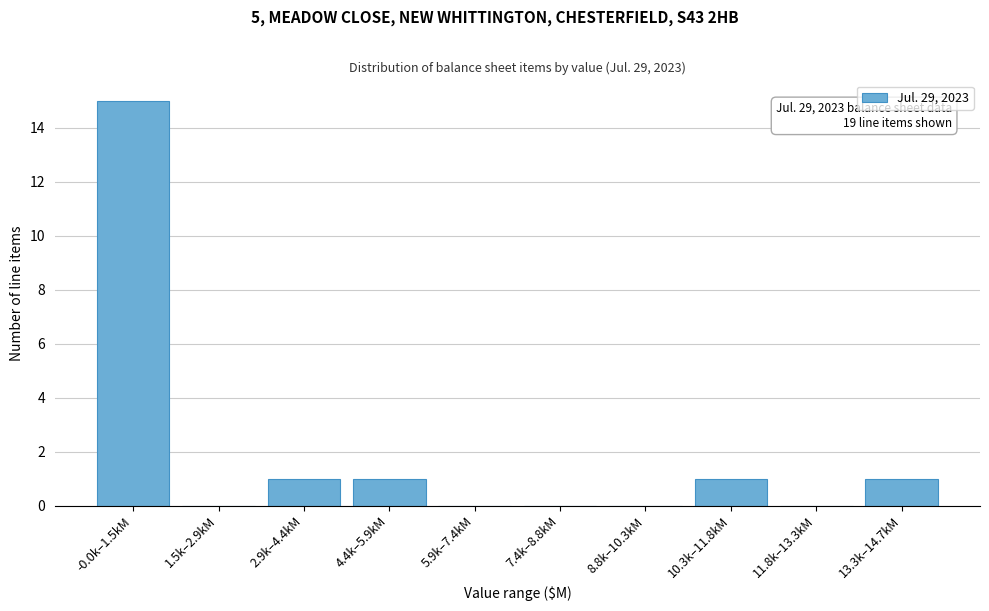

Reading left to right, list all the values displayed in this chart.

-0.0k–1.5kM=15	1.5k–2.9kM=0	2.9k–4.4kM=1	4.4k–5.9kM=1	5.9k–7.4kM=0	7.4k–8.8kM=0	8.8k–10.3kM=0	10.3k–11.8kM=1	11.8k–13.3kM=0	13.3k–14.7kM=1